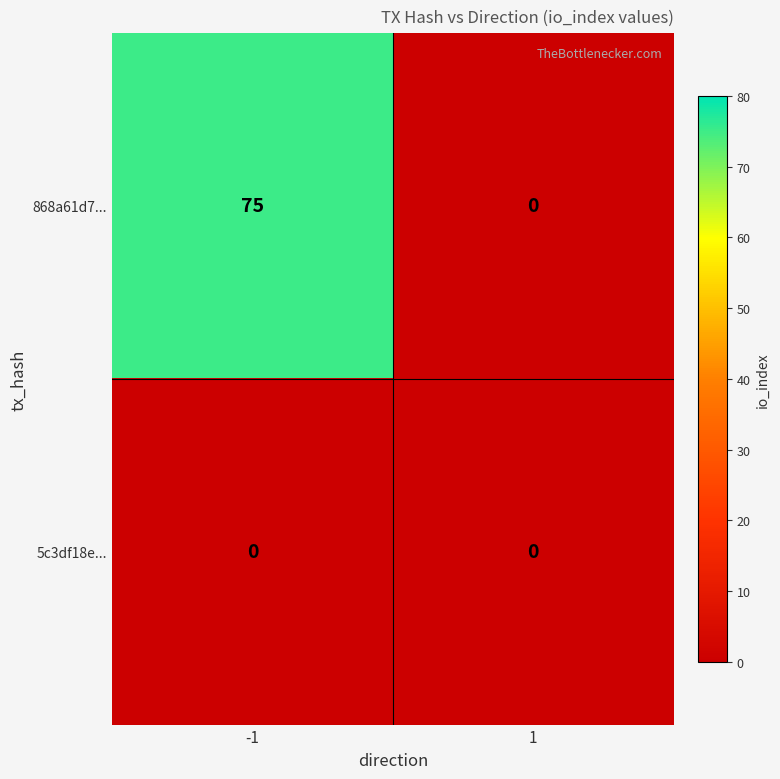

What is the sum of the 868a61d7... values at 1 and -1?

75